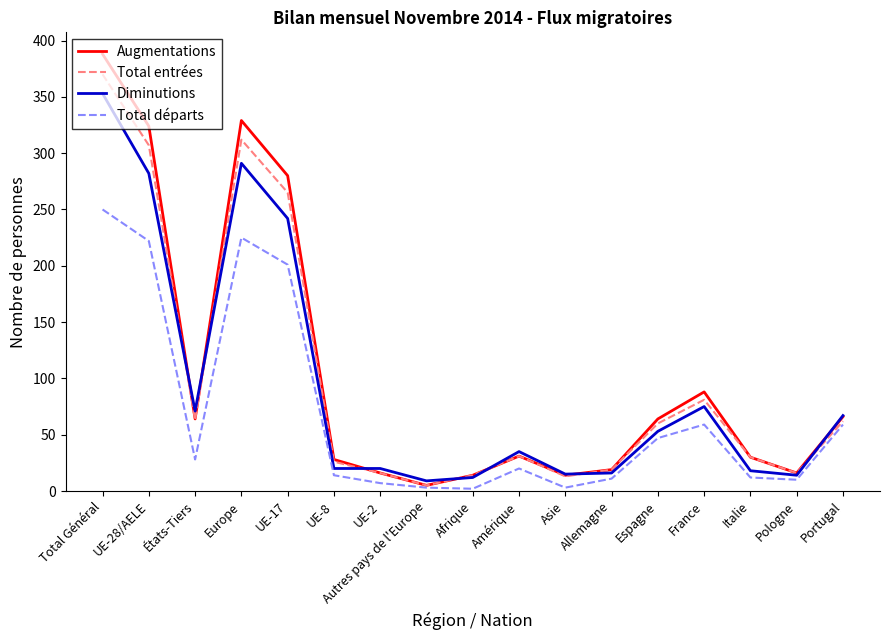

Is the value of Diminutions at UE-8 greater than the value of Total départs at Portugal?

No